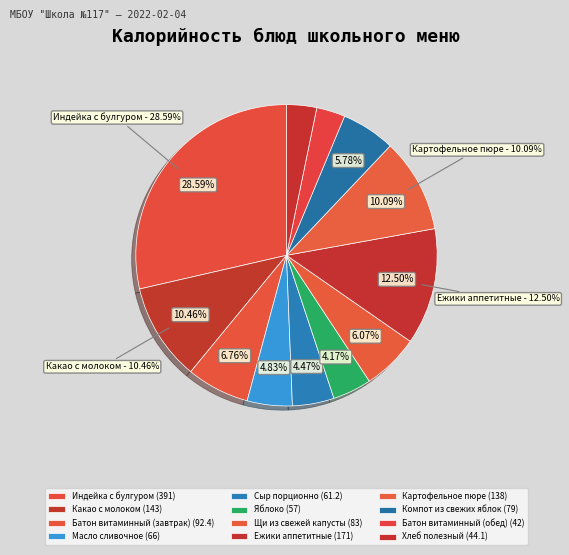

Do Щи из свежей капусты and Картофельное пюре together represent more than half of the pie?

No